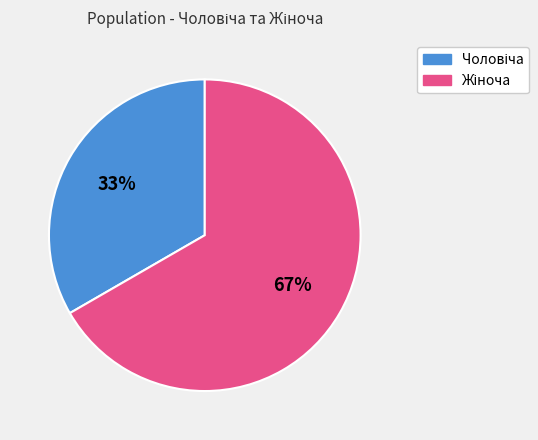

Does any single category account for the majority?

Yes